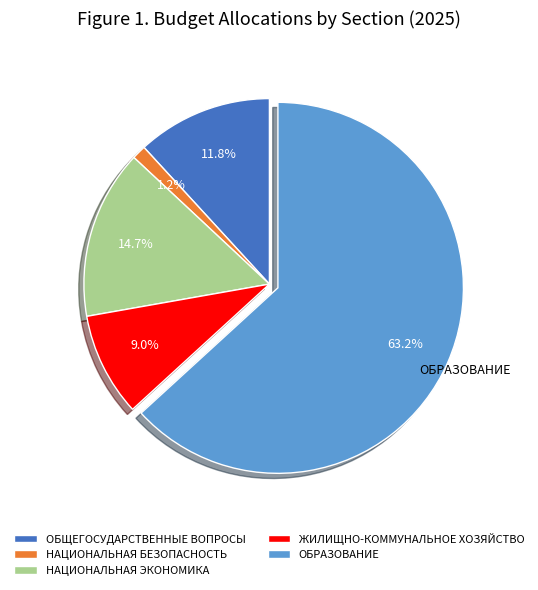

To the nearest percent, what is the combined percentage of ОБЩЕГОСУДАРСТВЕННЫЕ ВОПРОСЫ and ОБРАЗОВАНИЕ?

75%